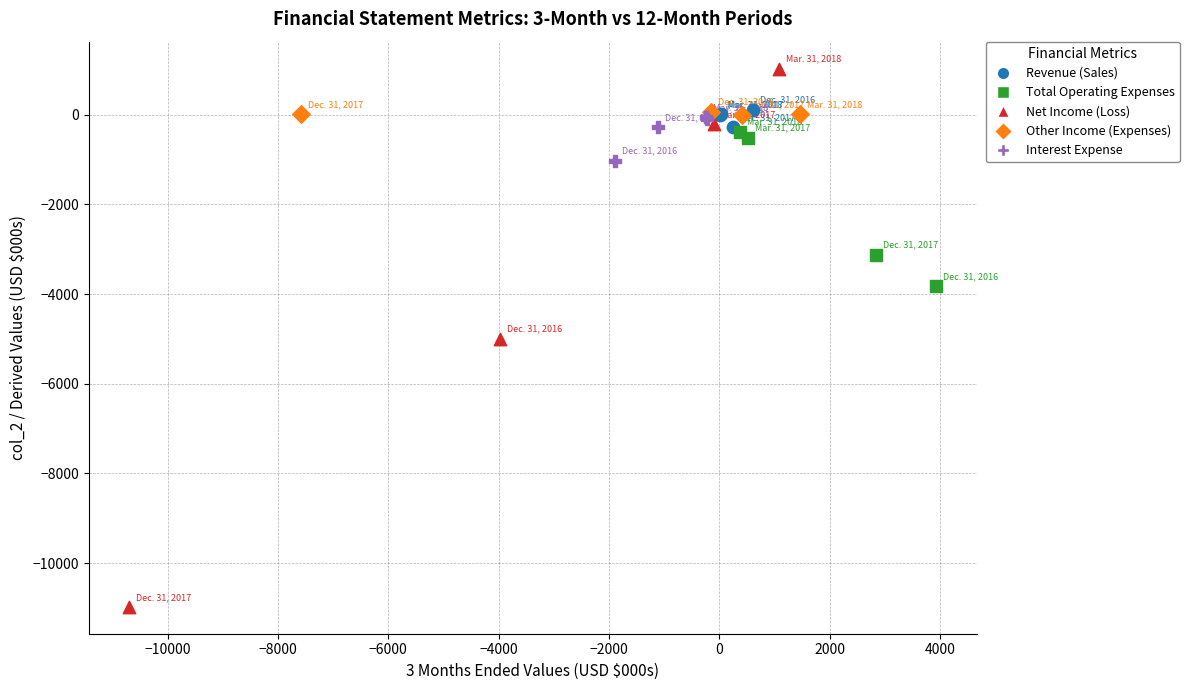

Which series has the largest Y range (max minus min)?

Net Income (Loss)